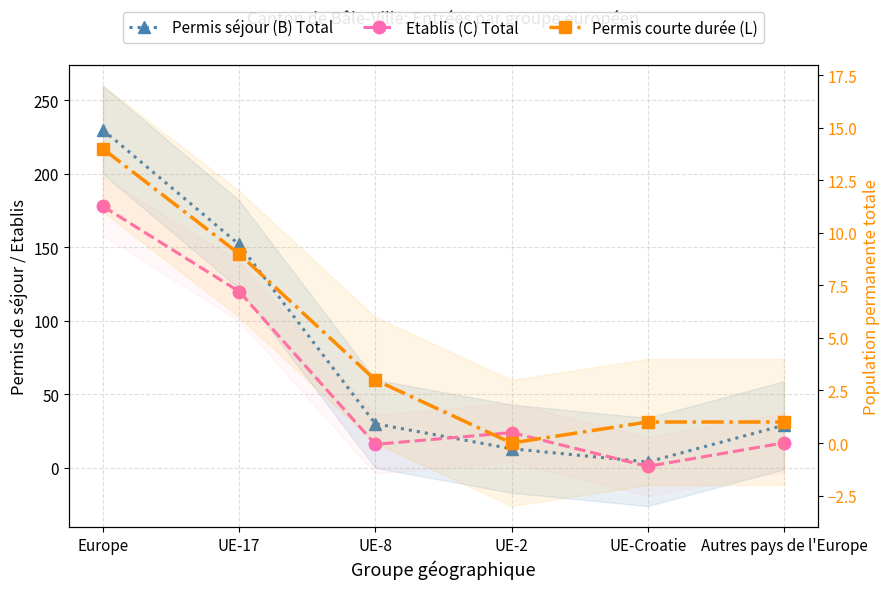

True or false: Etablis (C) Total has a value of 120 at UE-17.

True